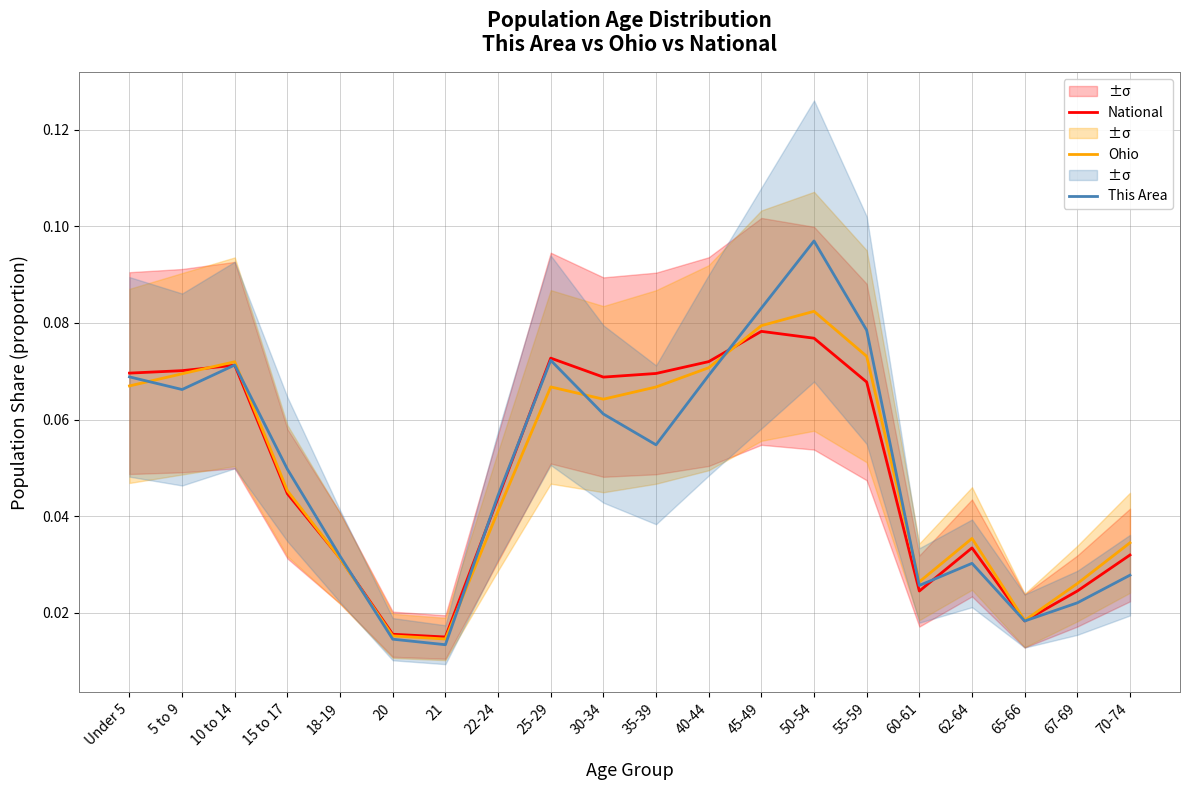

At which category does This Area reach its first local valley?

5 to 9